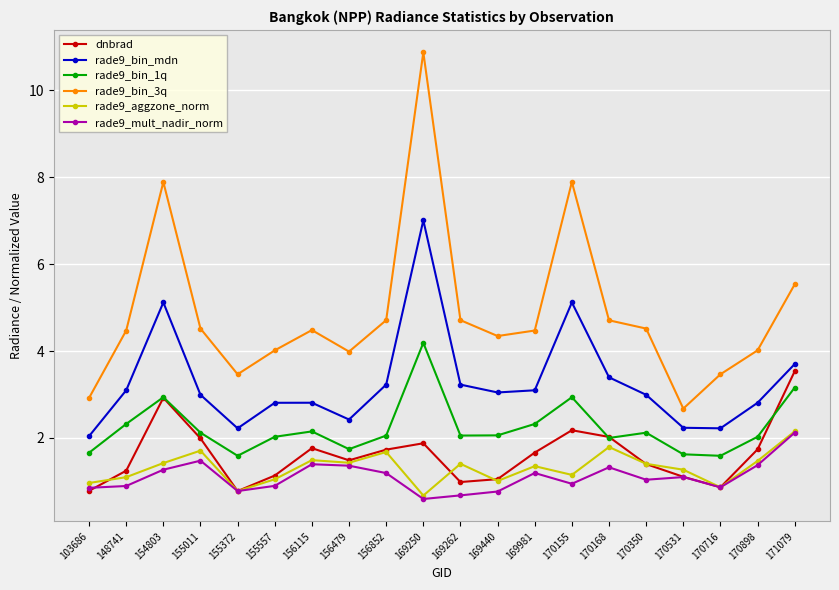

True or false: rade9_bin_1q and rade9_bin_3q cross at least once.

False